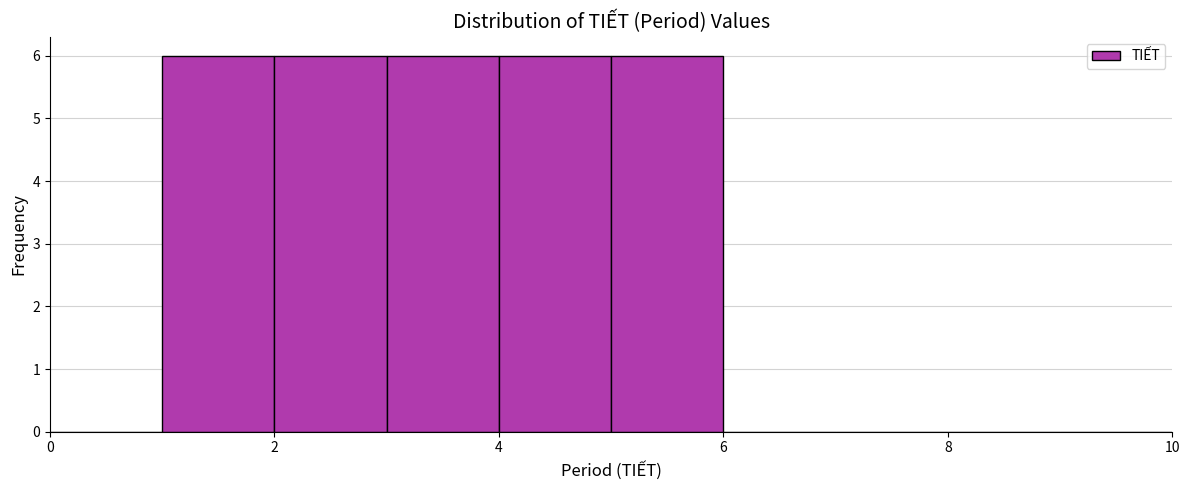

Reading left to right, transcribe this chart: for each bar, give the range it covers on the x-axis and its height. The values are not printed on the chart, so give them approximately, as read against the axis.

0 to 1: 0
1 to 2: 6
2 to 3: 6
3 to 4: 6
4 to 5: 6
5 to 6: 6
6 to 7: 0
7 to 8: 0
8 to 9: 0
9 to 10: 0